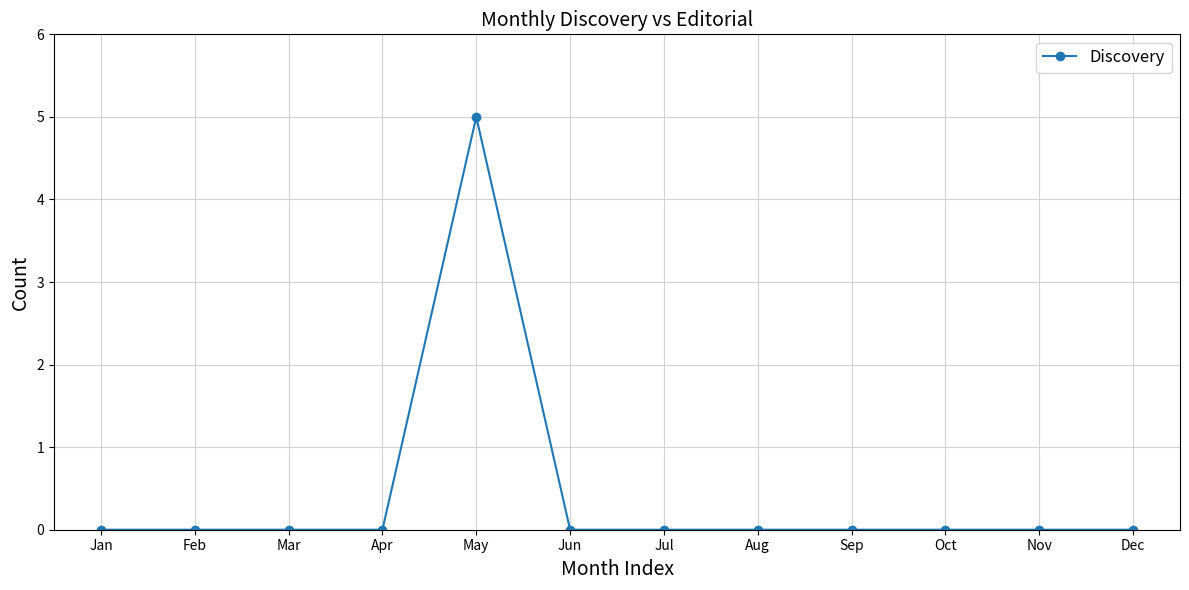

What is the change in value from May to Aug?

-5